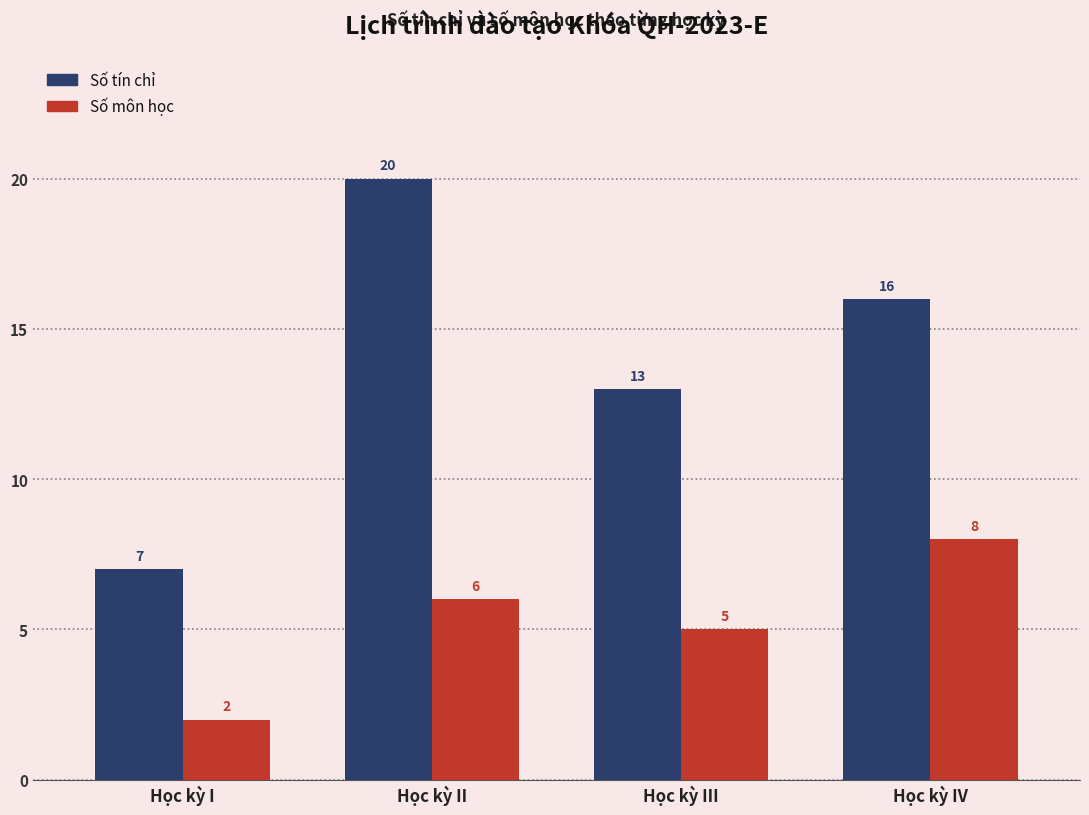

What position from the right is Học kỳ II?

3